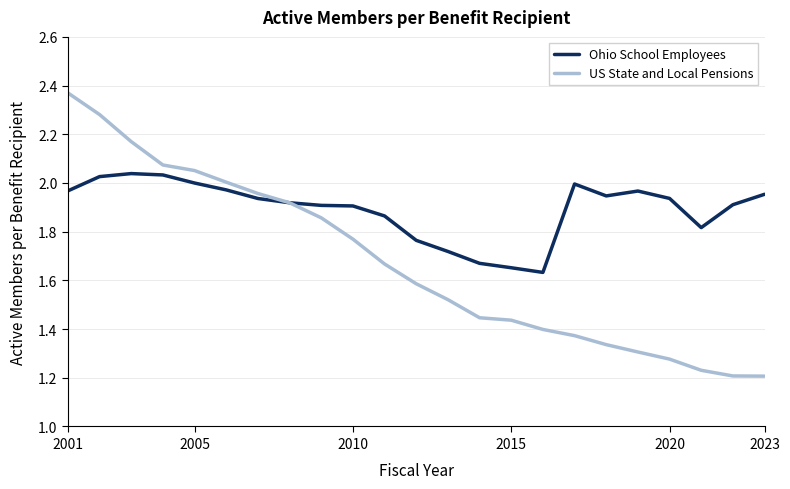

Which series has the largest range (max minus min)?

US State and Local Pensions